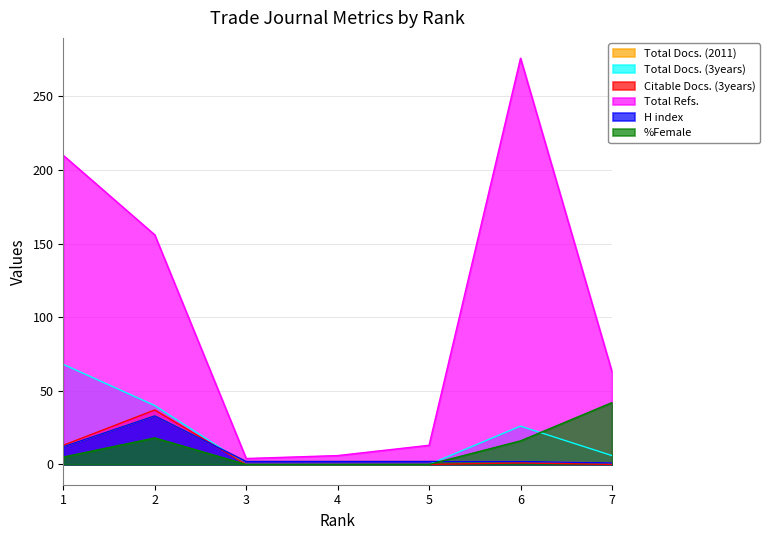

Which series has the widest spread of values?

Total Refs.